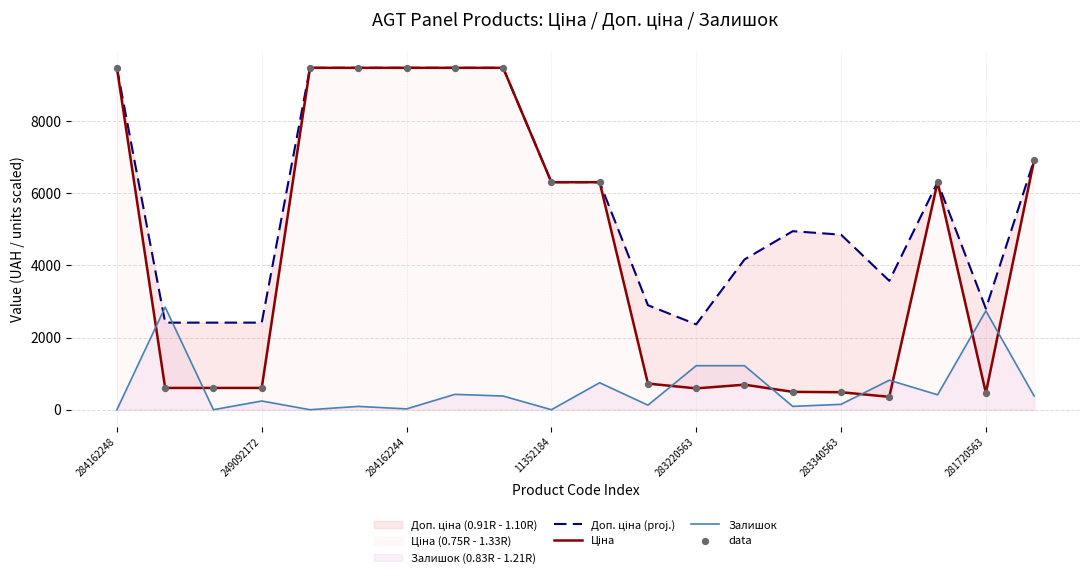

Which series contains the lowest Y value?

Залишок